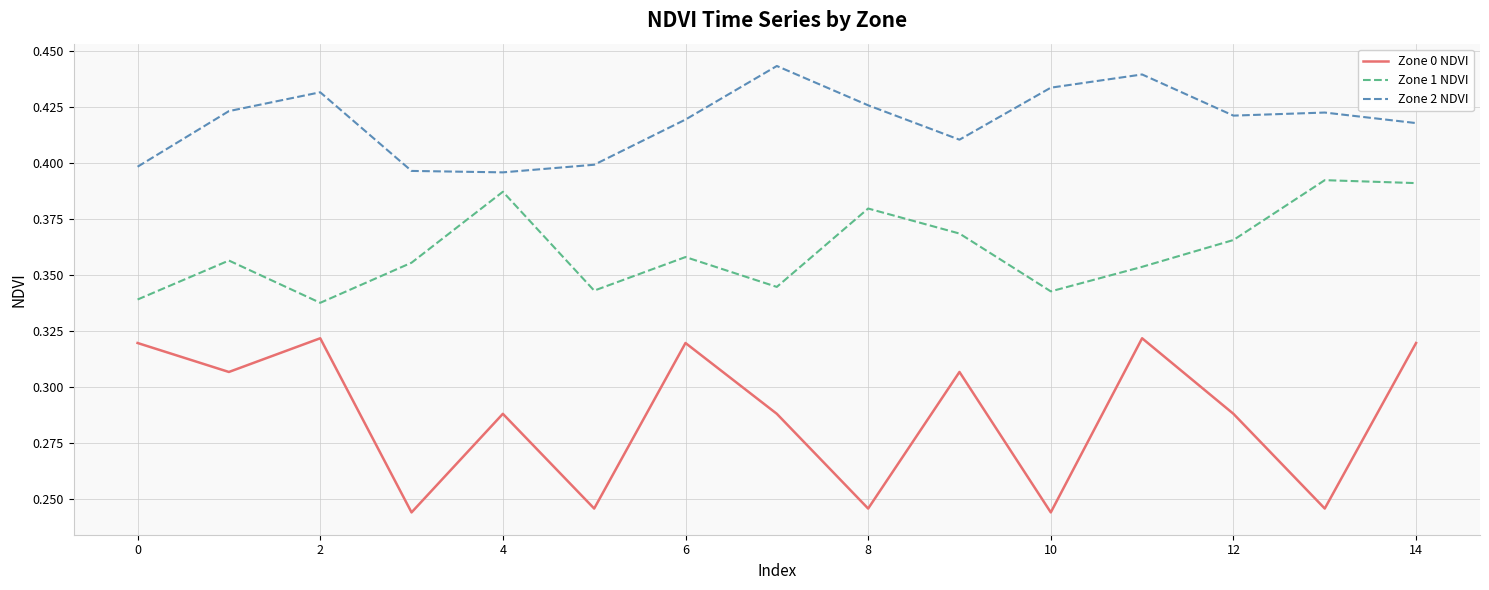

Which series has the widest spread of values?

Zone 0 NDVI